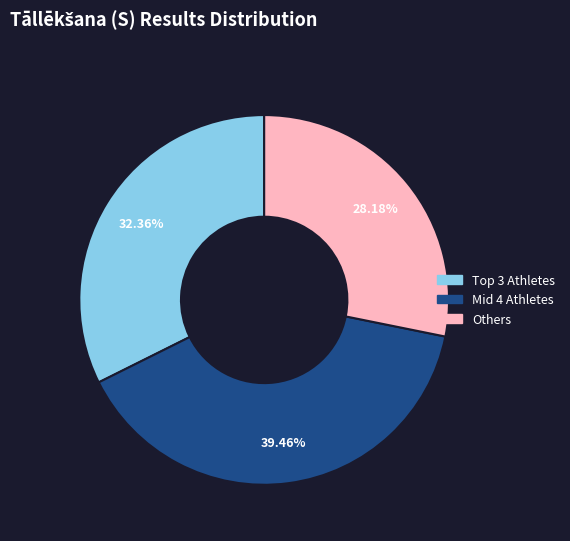

Rank the categories by value from lowest to highest.

Others, Top 3 Athletes, Mid 4 Athletes